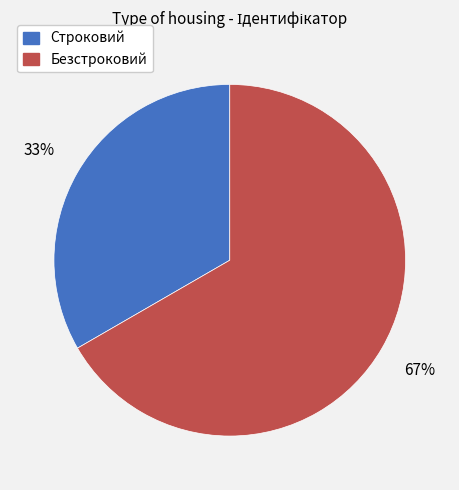

To the nearest percent, what portion does Строковий represent?

33%